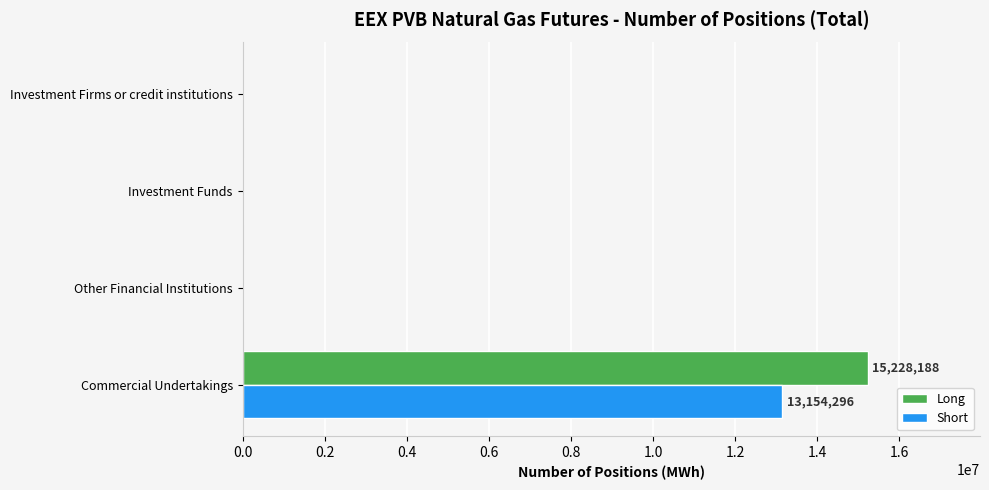

The value of Long at Investment Funds is 0. True or false?

True